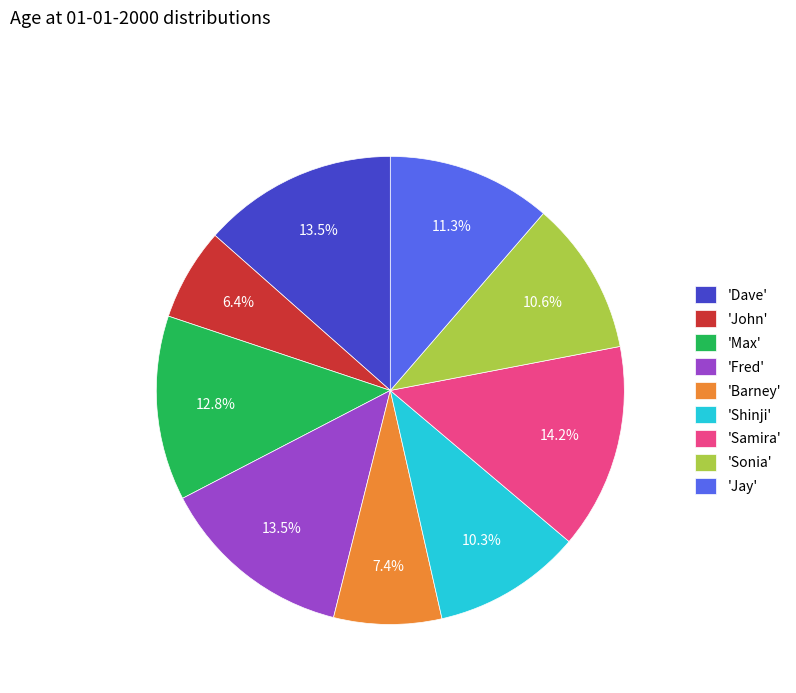

To the nearest percent, what is the average slice percentage?

11%